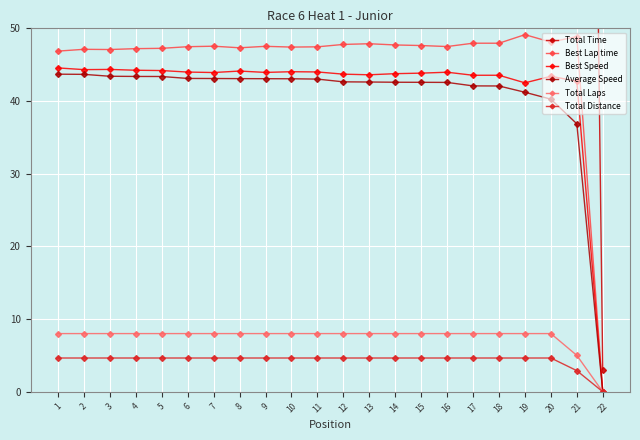

Reading left to right, transcribe all the data shown in this chart.

Total Time: 1=382.3	2=382.5	3=384.8	4=385.1	5=385.1	6=387.5	7=387.6	8=387.7	9=387.8	10=387.9	11=388.3	12=391.8	13=392.0	14=392.3	15=392.4	16=392.5	17=397.0	18=397.1	19=405.4	20=415.0	21=283.2	22=3.0
Best Lap time: 1=46.9	2=47.1	3=47.1	4=47.2	5=47.2	6=47.5	7=47.5	8=47.3	9=47.5	10=47.4	11=47.5	12=47.8	13=47.9	14=47.7	15=47.6	16=47.5	17=48.0	18=48.0	19=49.1	20=48.1	21=48.9	22=0.0
Best Speed: 1=44.6	2=44.3	3=44.3	4=44.2	5=44.2	6=44.0	7=43.9	8=44.1	9=43.9	10=44.0	11=44.0	12=43.7	13=43.6	14=43.8	15=43.8	16=44.0	17=43.5	18=43.5	19=42.5	20=43.4	21=42.7	22=0.0
Average Speed: 1=43.7	2=43.7	3=43.4	4=43.4	5=43.4	6=43.1	7=43.1	8=43.1	9=43.1	10=43.1	11=43.0	12=42.6	13=42.6	14=42.6	15=42.6	16=42.6	17=42.1	18=42.1	19=41.2	20=40.3	21=36.9	22=0.0
Total Laps: 1=8.0	2=8.0	3=8.0	4=8.0	5=8.0	6=8.0	7=8.0	8=8.0	9=8.0	10=8.0	11=8.0	12=8.0	13=8.0	14=8.0	15=8.0	16=8.0	17=8.0	18=8.0	19=8.0	20=8.0	21=5.0	22=0.0
Total Distance: 1=4.6	2=4.6	3=4.6	4=4.6	5=4.6	6=4.6	7=4.6	8=4.6	9=4.6	10=4.6	11=4.6	12=4.6	13=4.6	14=4.6	15=4.6	16=4.6	17=4.6	18=4.6	19=4.6	20=4.6	21=2.9	22=0.0